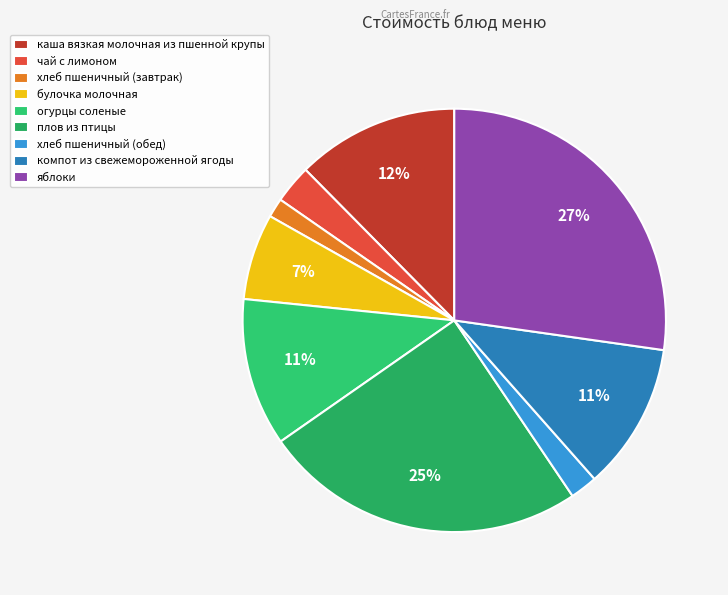

Count the number of slices in the pie.

9